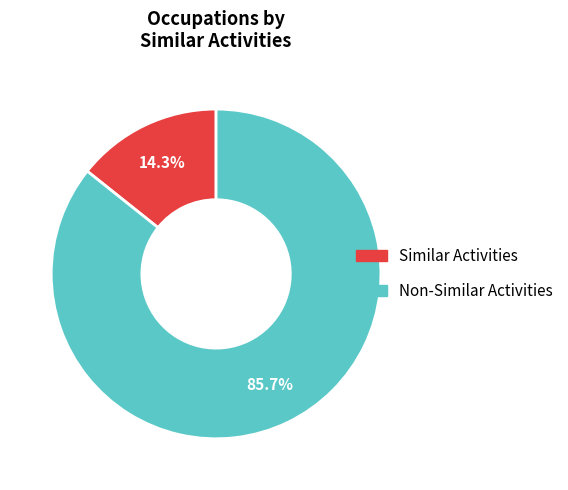

Is there a majority slice in this chart?

Yes